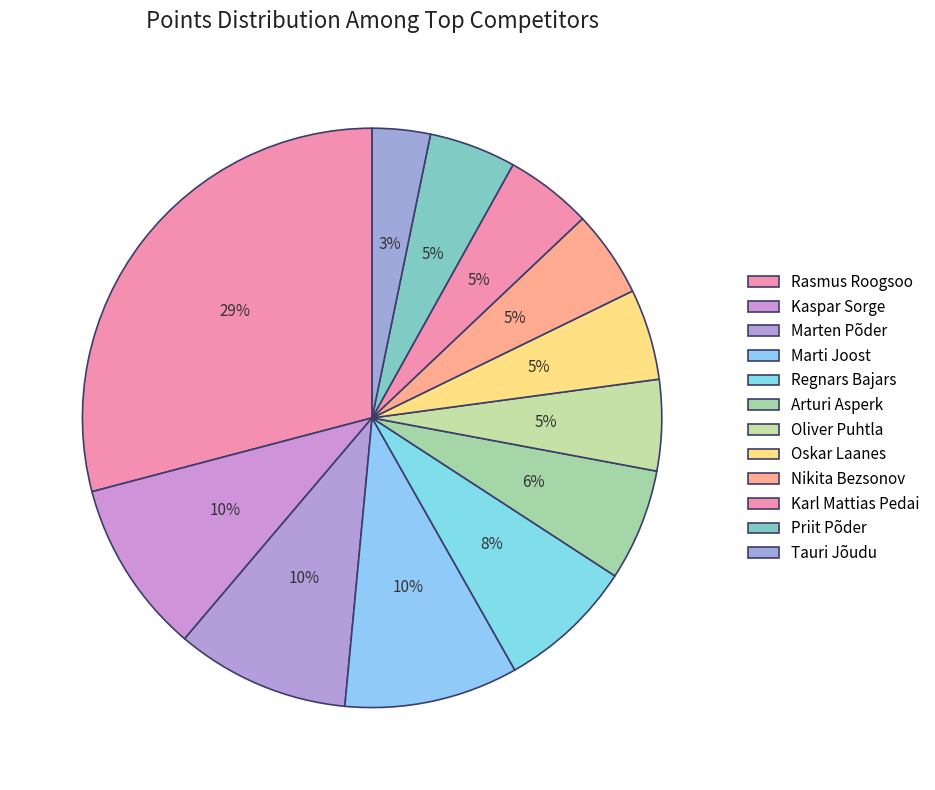

Is it true that Regnars Bajars is 1% of the pie?

False